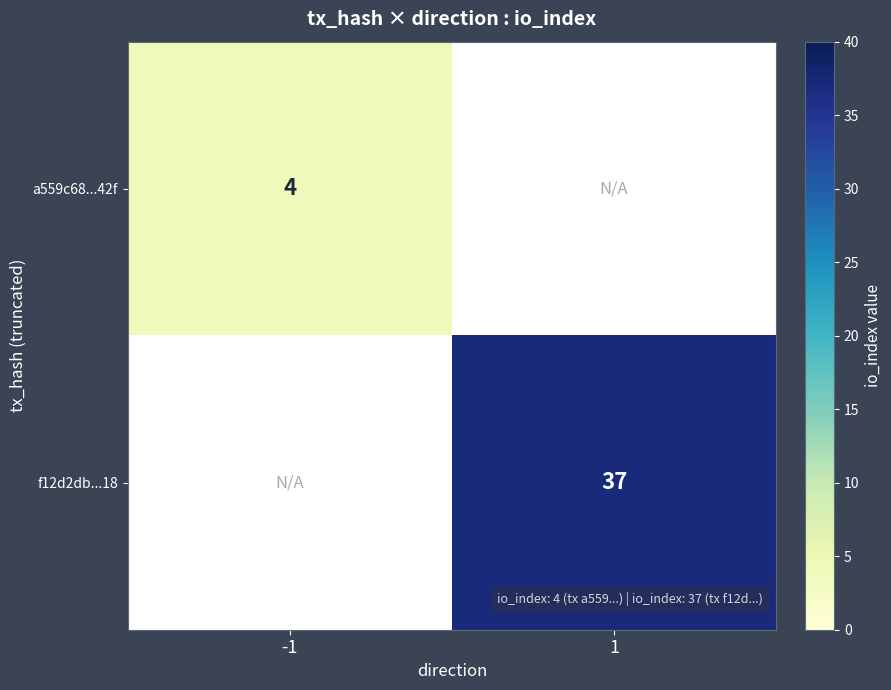

True or false: f12d2db...18 has a value of 37 at 1.

True